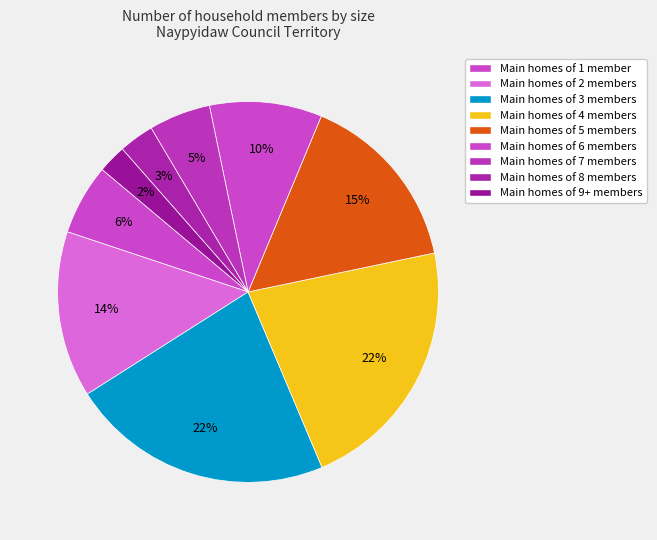

How many segments does this pie chart have?

9